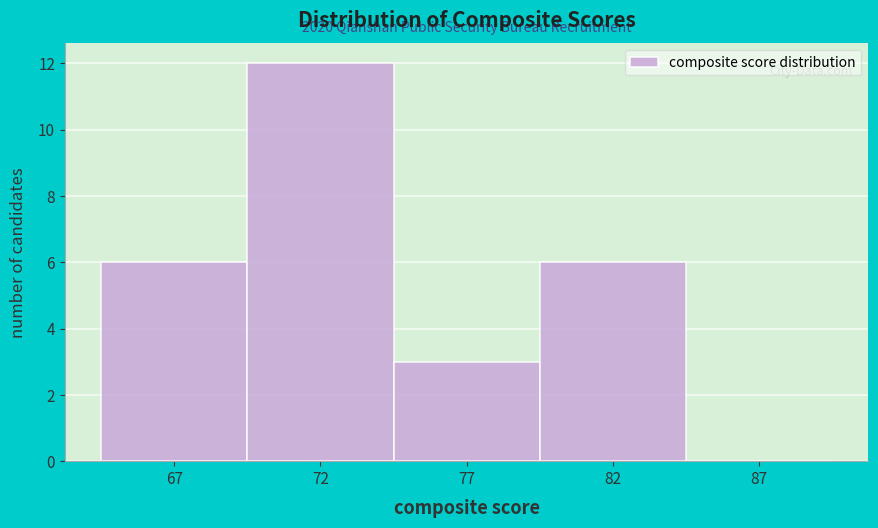

Reading left to right, transcribe all the data shown in this chart.

67=6	72=12	77=3	82=6	87=0